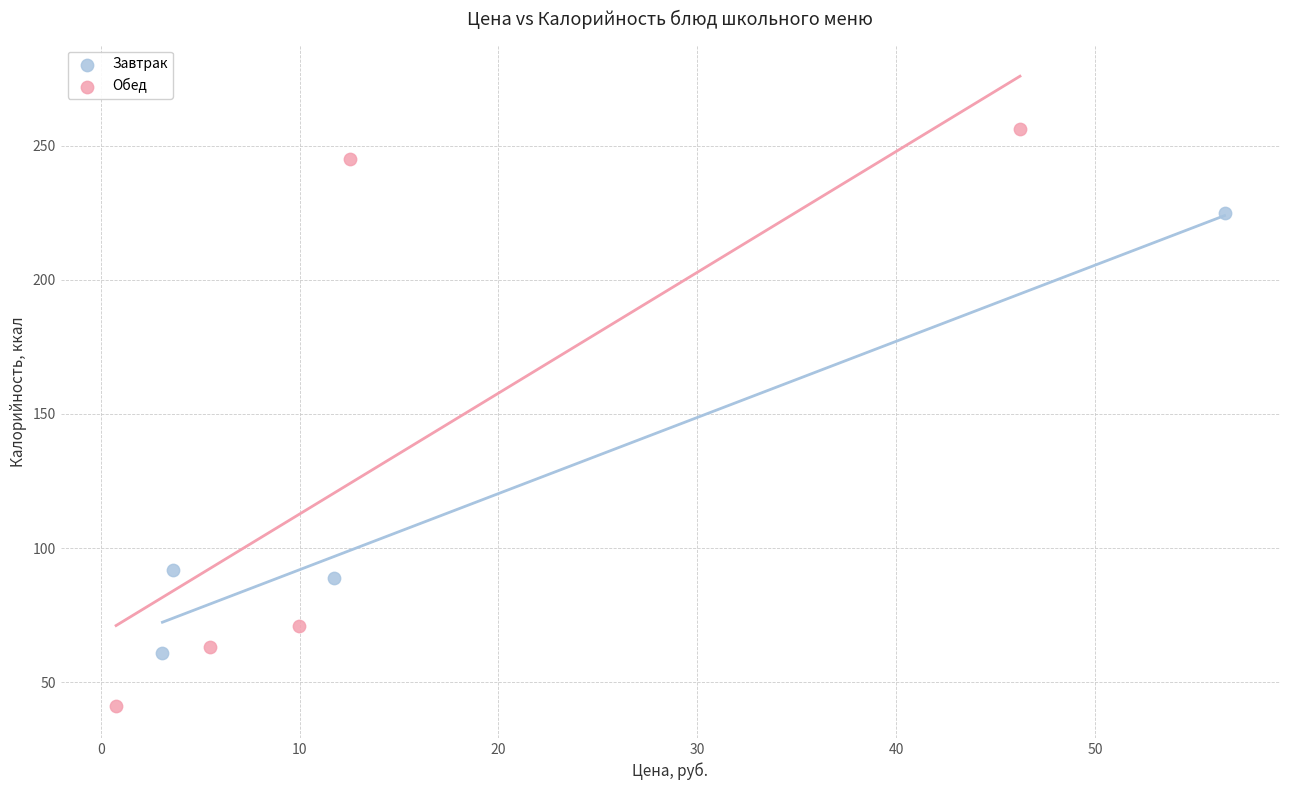

Which series reaches the minimum Y coordinate?

Обед